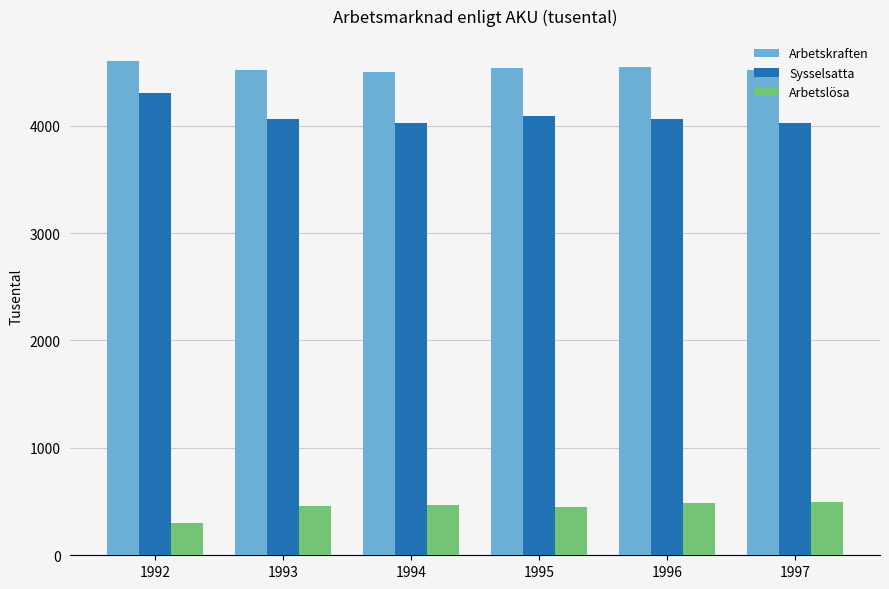

Is the value of Arbetskraften at 1995 greater than the value of Sysselsatta at 1996?

Yes